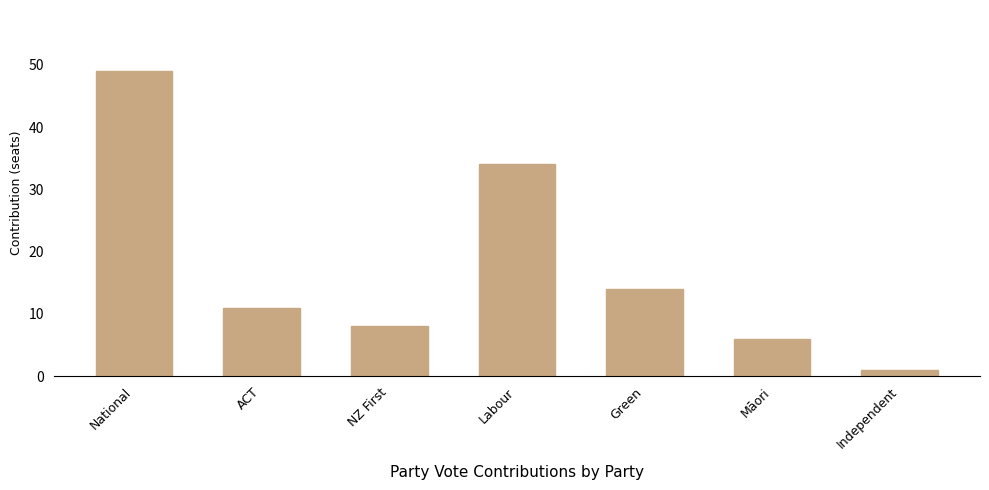

What is the label of the 4th bar from the left?

Labour